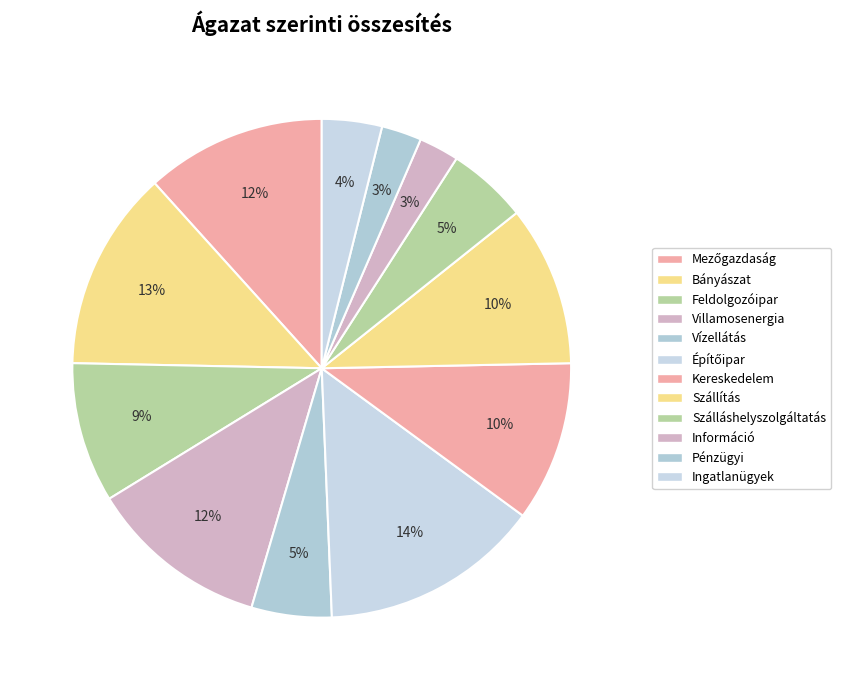

How many segments does this pie chart have?

12